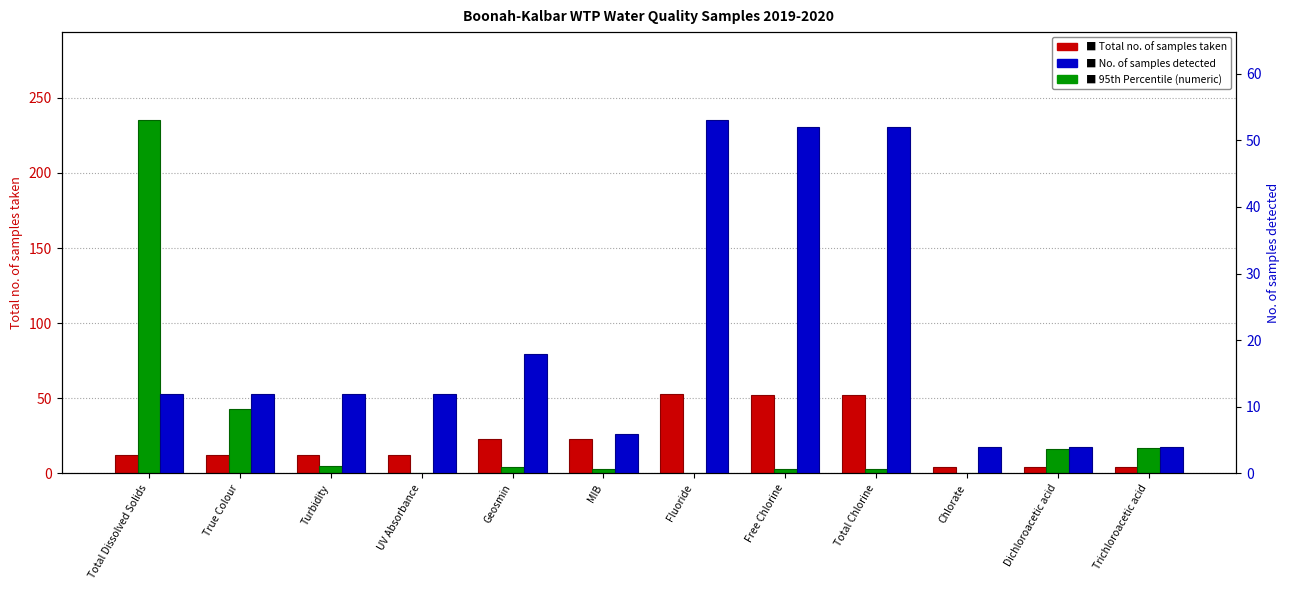

The value of Total no. of samples taken at Turbidity is 12. True or false?

True